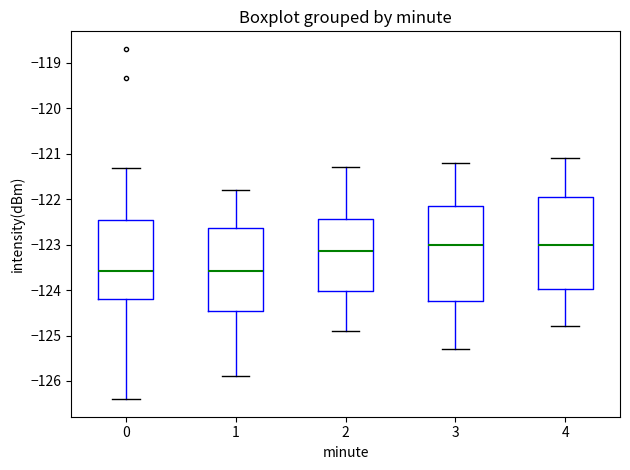

Where is the upper edge of the box at x = 1 on the y-axis? The values are not printed on the chart, so give them approximately, as read against the axis.

-122.6